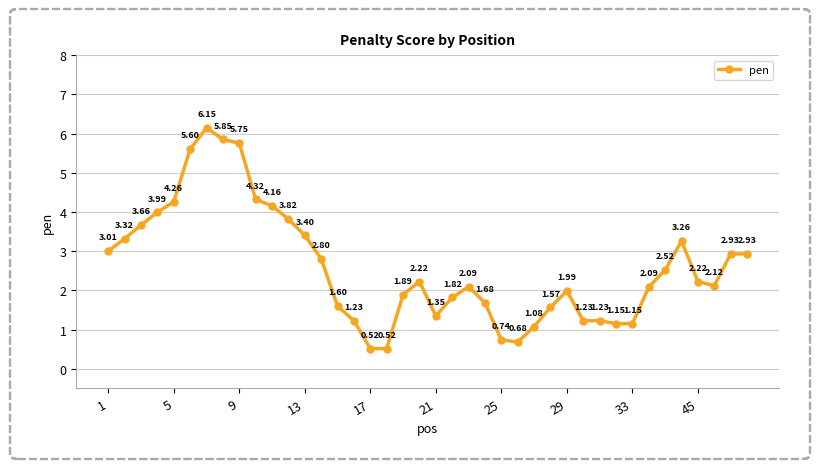

Does the chart display data point markers on the line(s)?

Yes